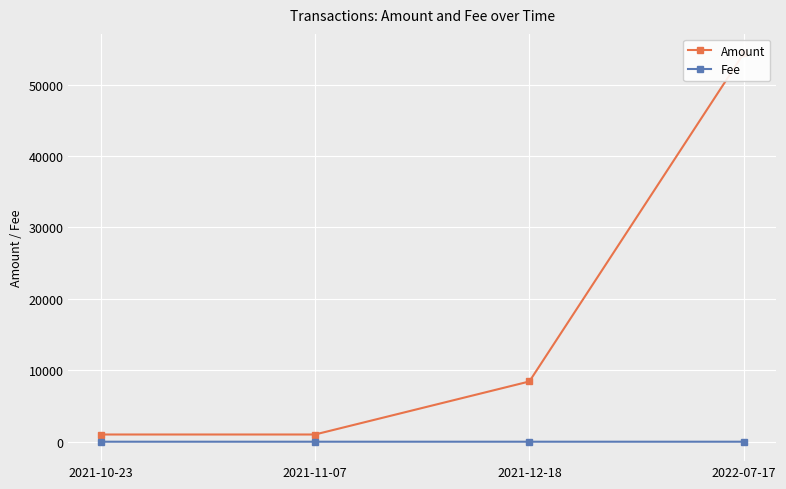

True or false: Amount and Fee cross at least once.

False